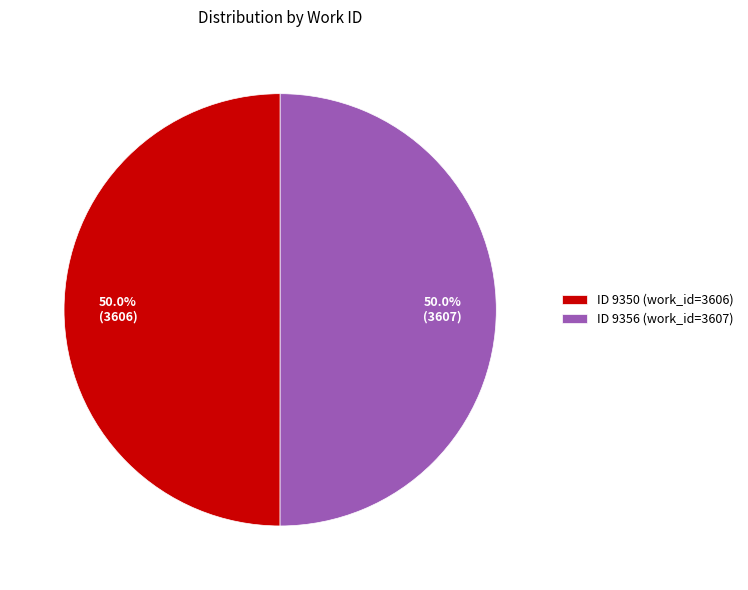

What portion of the pie excludes ID 9356 (work_id=3607)?

50.0%